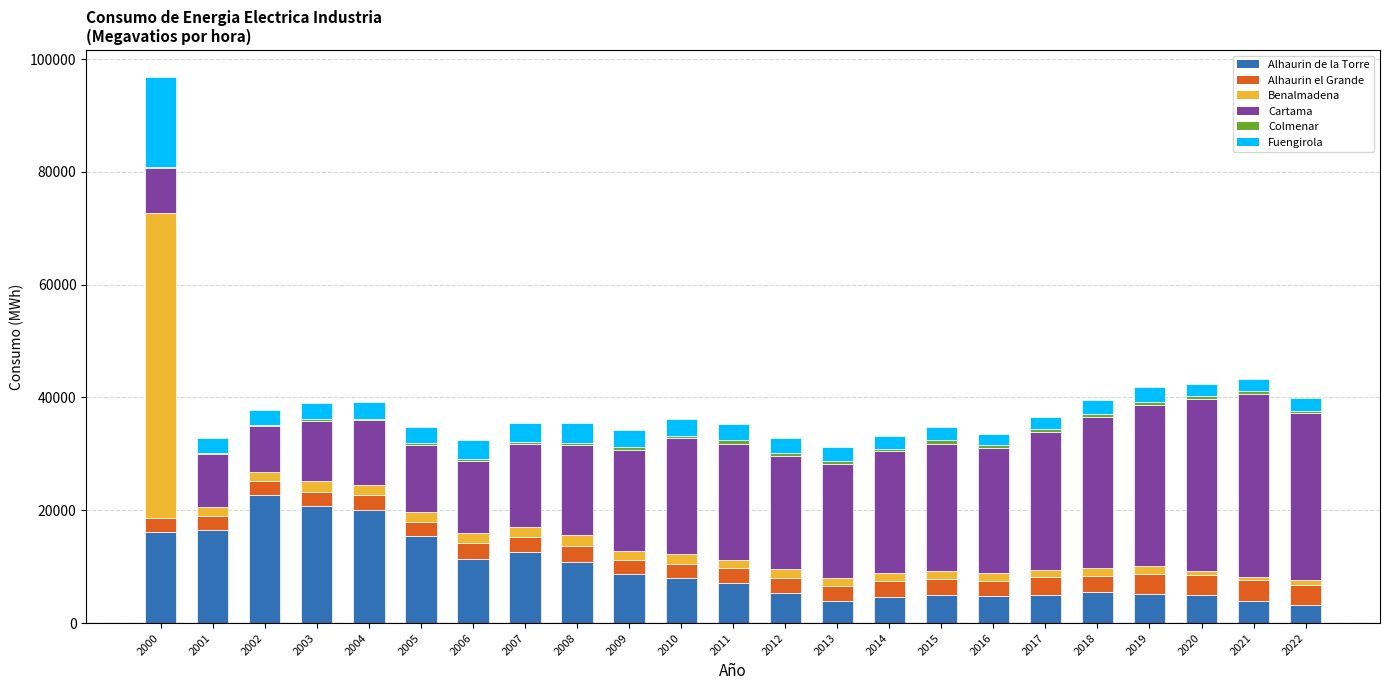

What is the sum of all Alhaurin de la Torre values?

221955.3